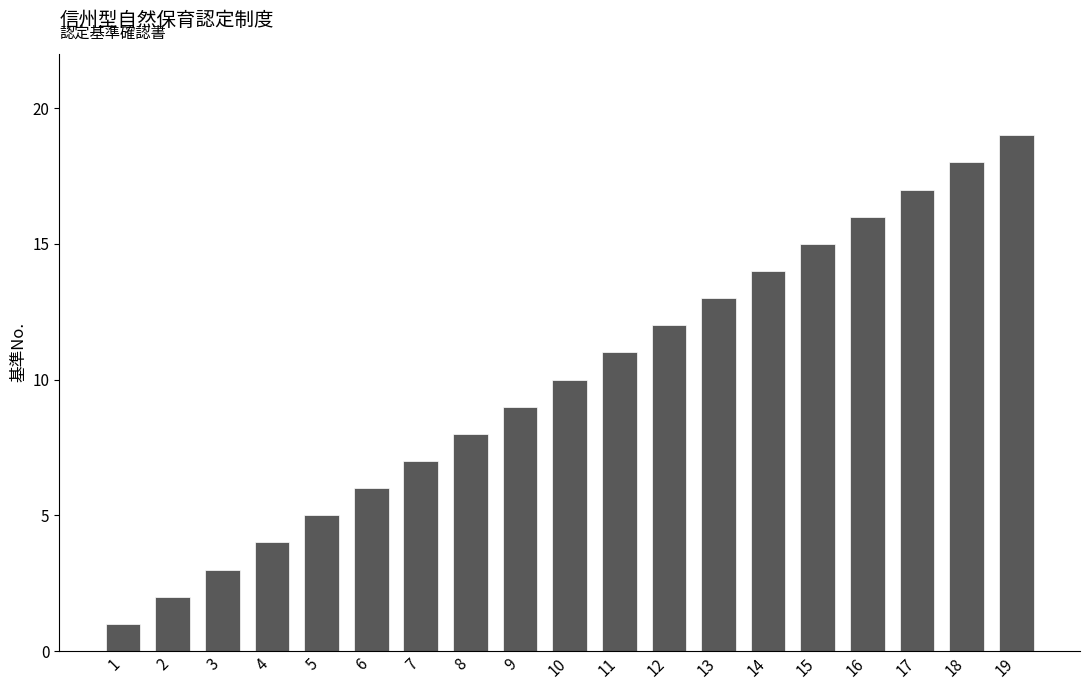

What is the average value?

10